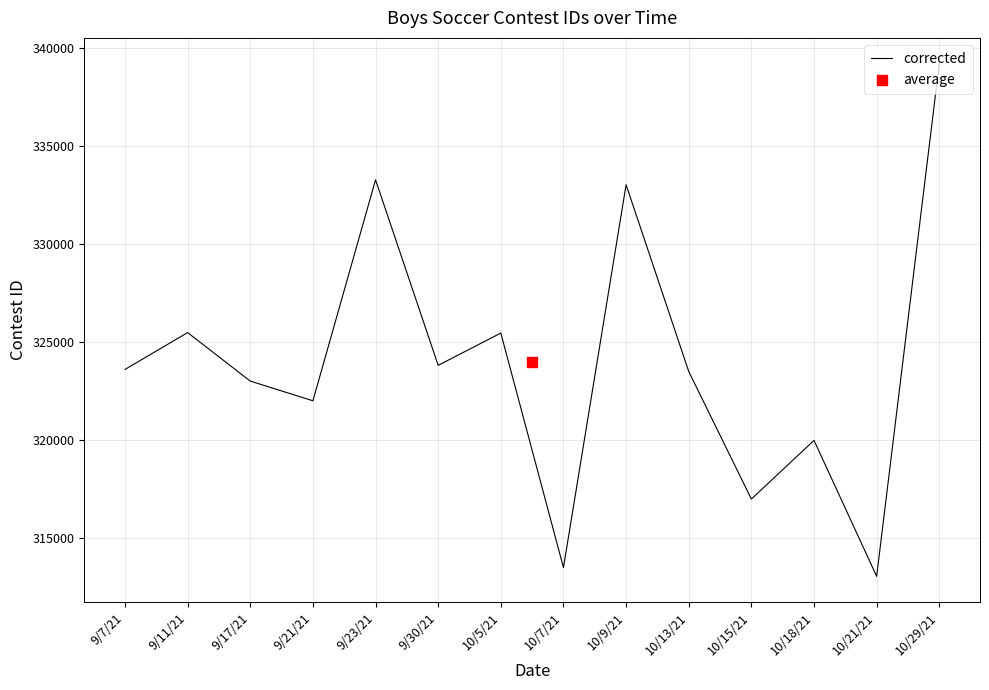

Which has a higher value, 10/5/21 or 9/11/21?

9/11/21